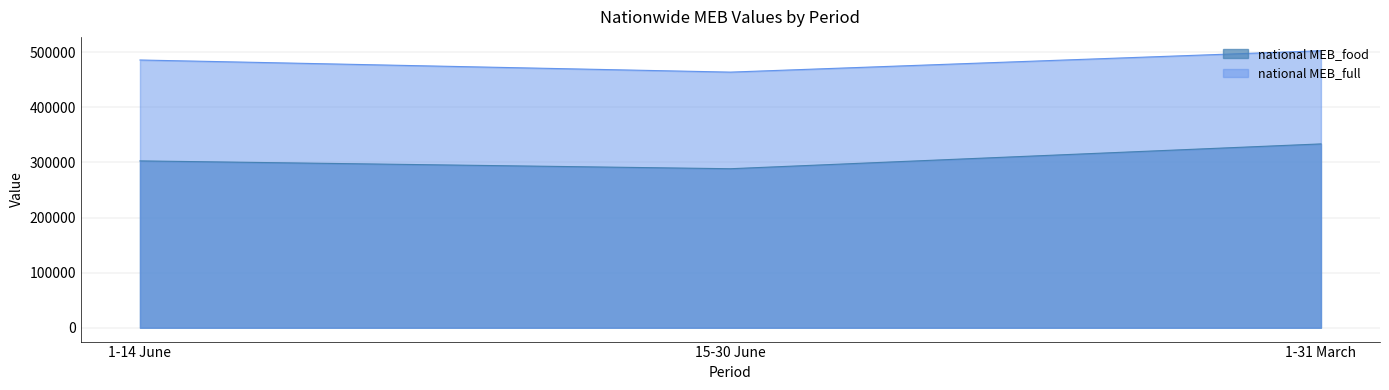

Count the number of categories in the chart.

3